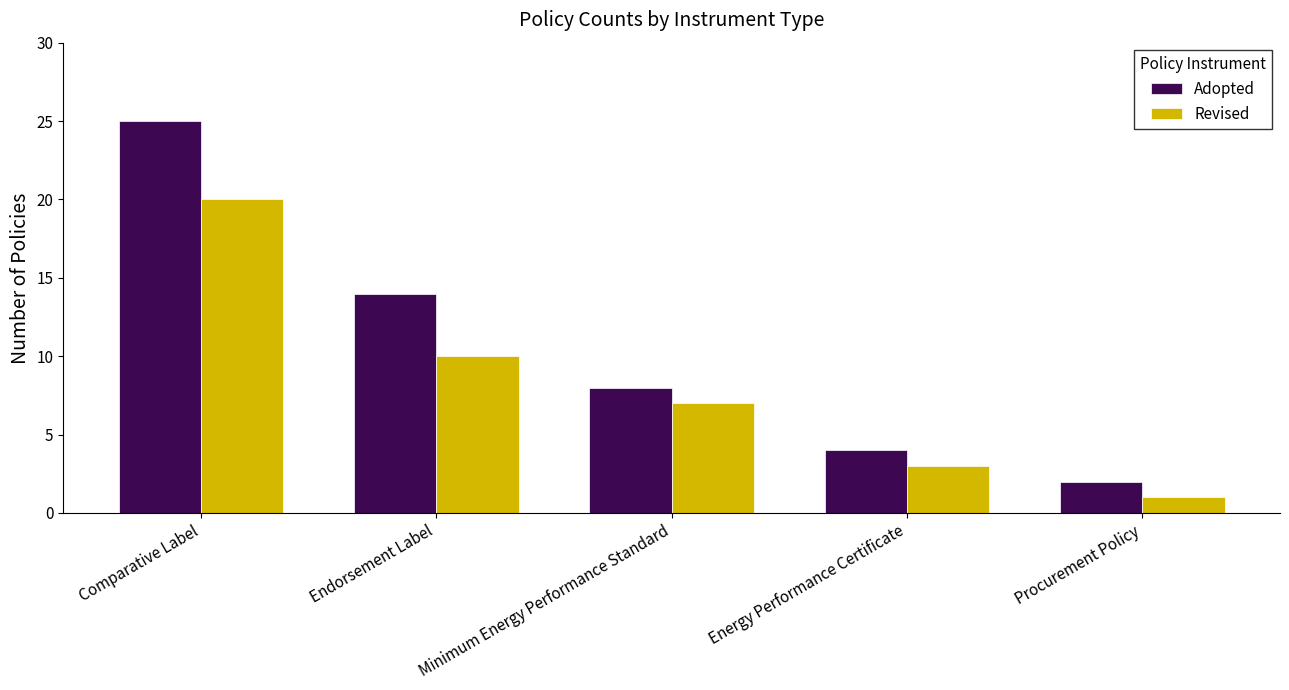

What is the highest value of the Revised series?

20